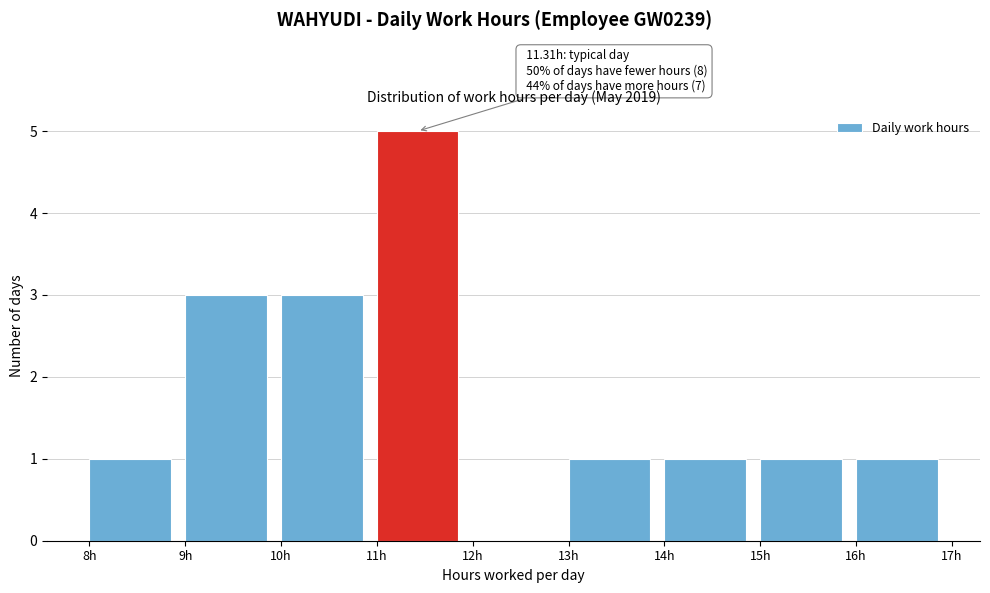

Over which range of the x-axis is the bar tallest?

11 to 12